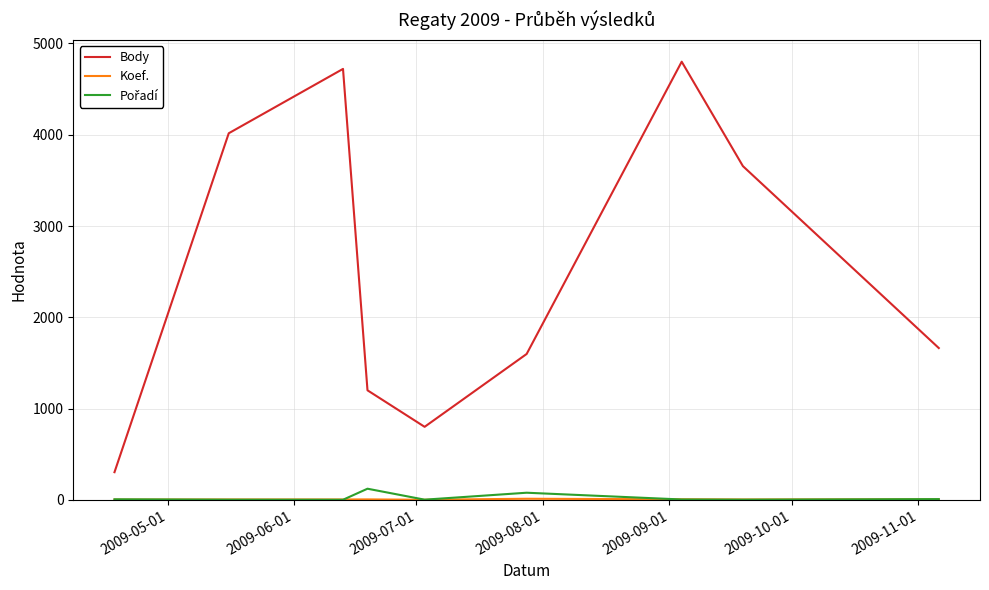

Which series has the largest total across all categories?

Body